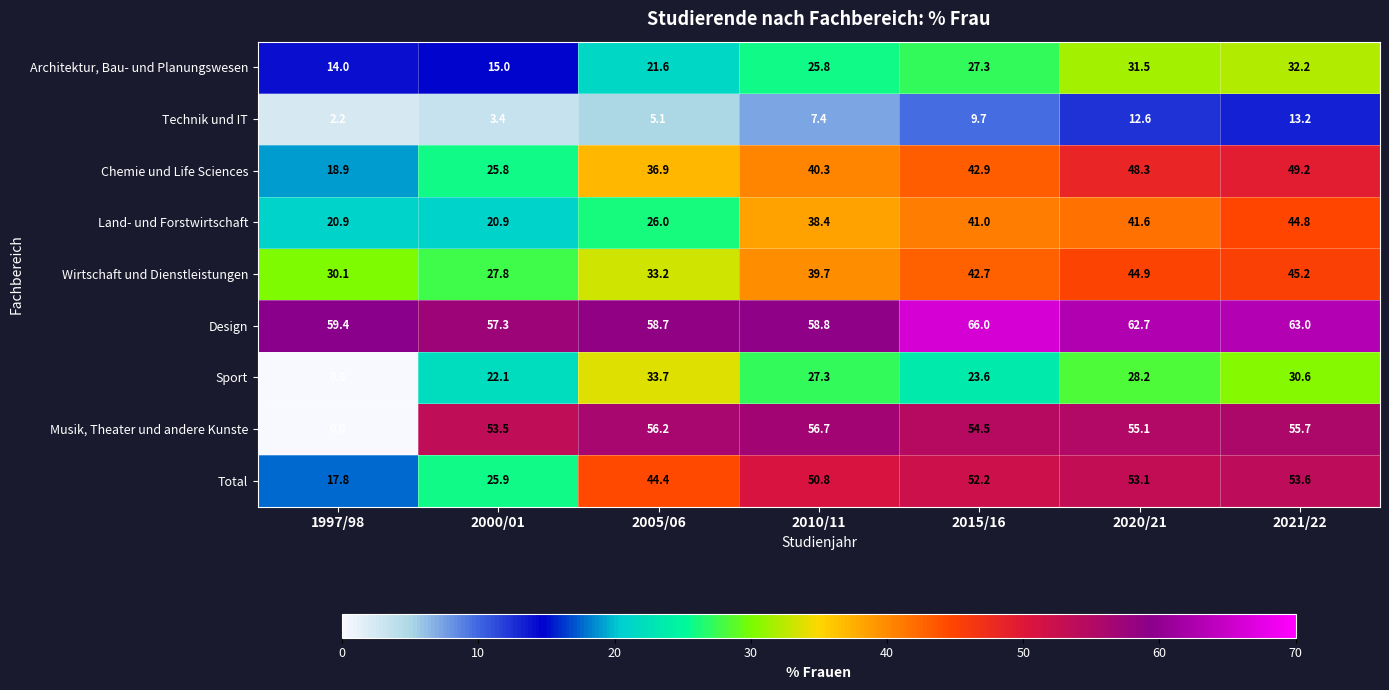

How many distinct data groups are displayed?

9